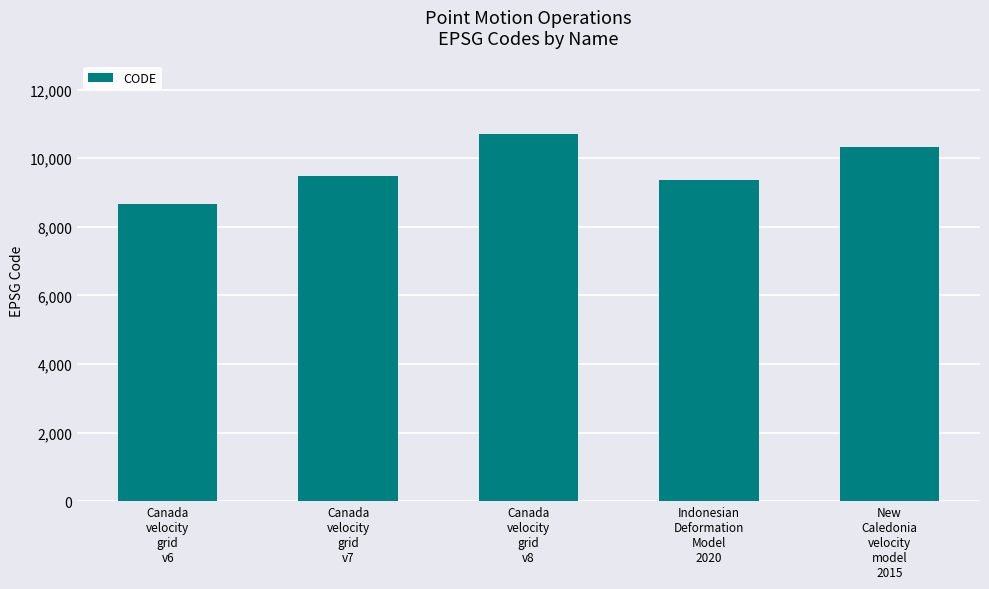

What is the ratio of the value at Canada
velocity
grid
v6 to the value at Canada
velocity
grid
v8?

0.8